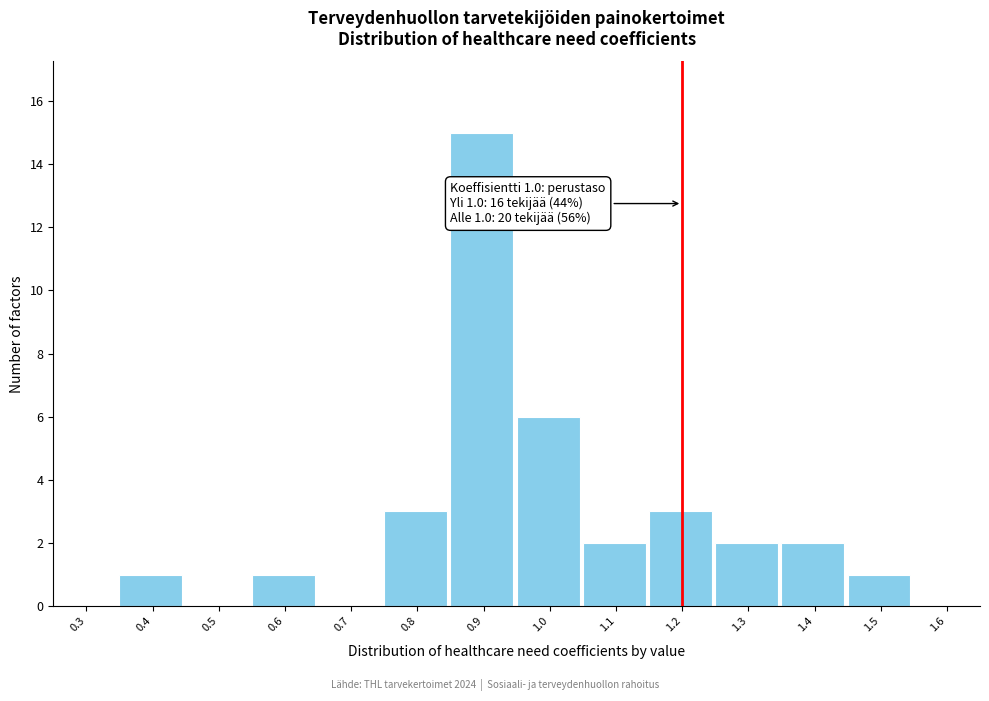

Reading left to right, transcribe all the data shown in this chart.

0.3=0	0.4=1	0.5=0	0.6=1	0.7=0	0.8=3	0.9=15	1.0=6	1.1=2	1.2=3	1.3=2	1.4=2	1.5=1	1.6=0